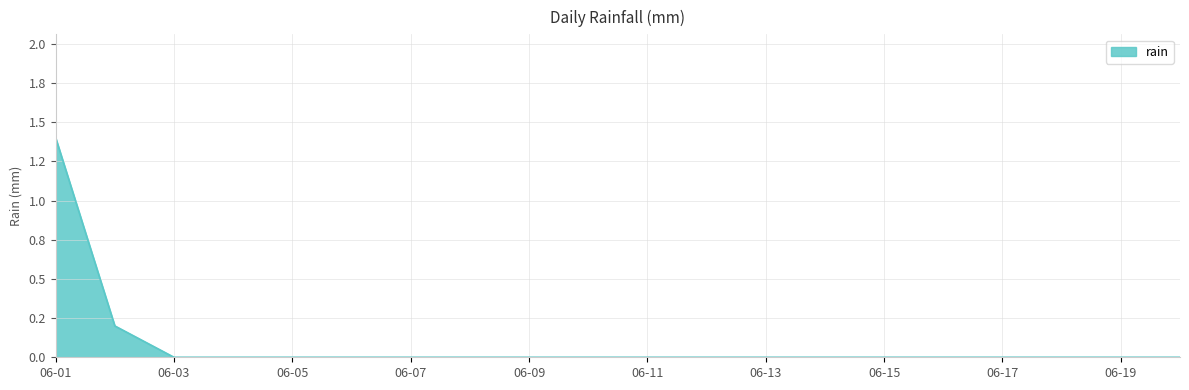

Reading left to right, extract all data points from this chart.

1.4	0.2	0.0	0.0	0.0	0.0	0.0	0.0	0.0	0.0	0.0	0.0	0.0	0.0	0.0	0.0	0.0	0.0	0.0	0.0